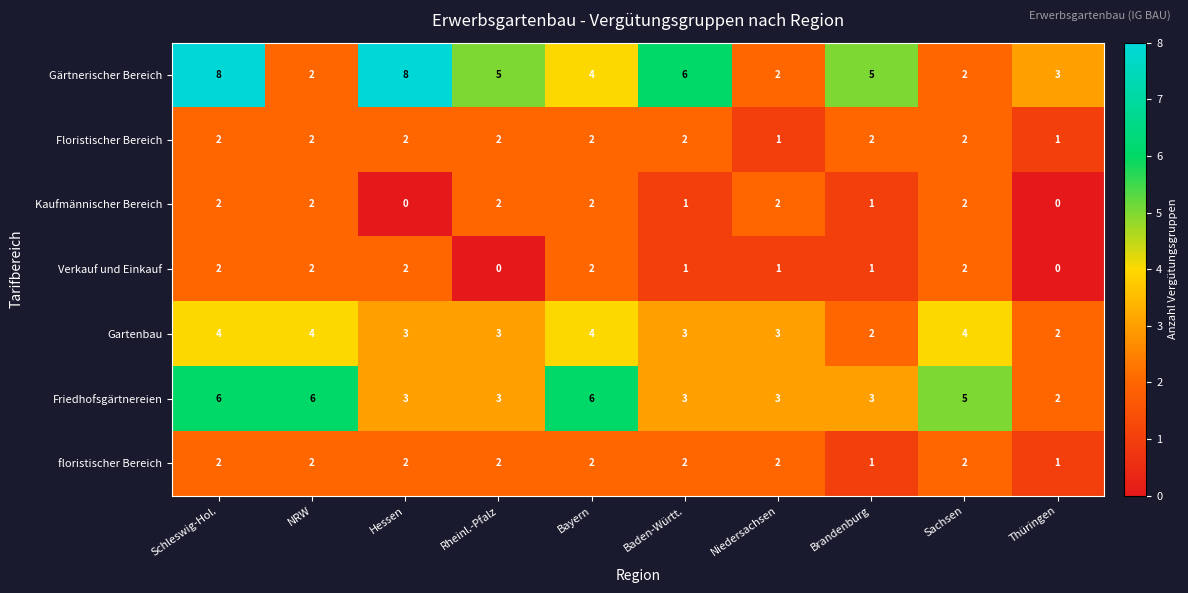

What is the spread (max minus min) of values at Sachsen?

3